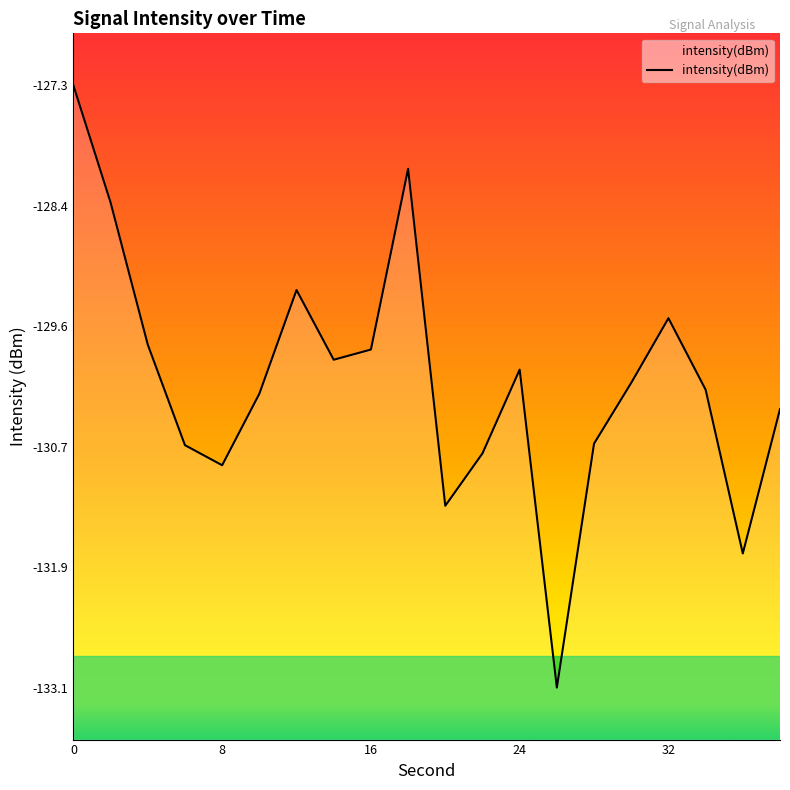

Reading right to left, extract all data points from this chart.

-130.4	-131.8	-130.2	-129.5	-130.1	-130.7	-133.1	-130.0	-130.8	-131.3	-128.1	-129.8	-129.9	-129.2	-130.2	-130.9	-130.7	-129.8	-128.4	-127.3